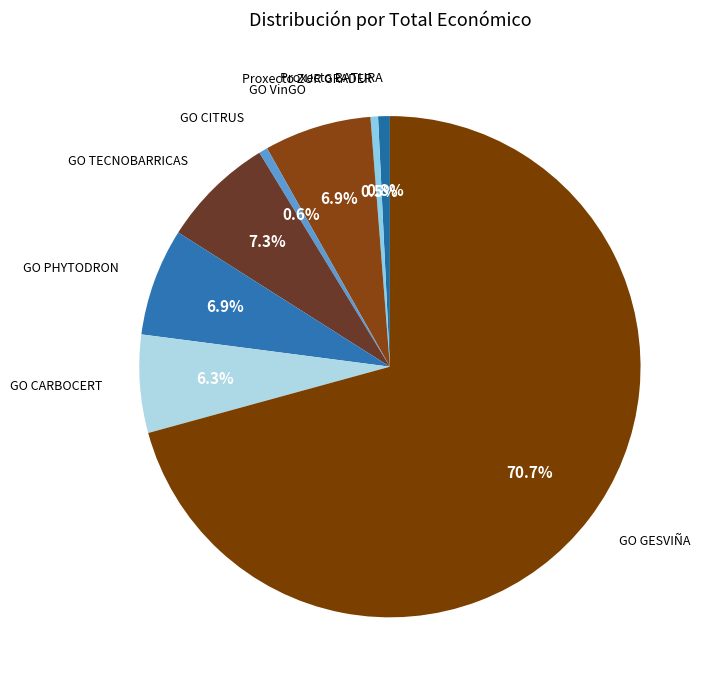

Is it true that GO CITRUS is 13% of the pie?

False